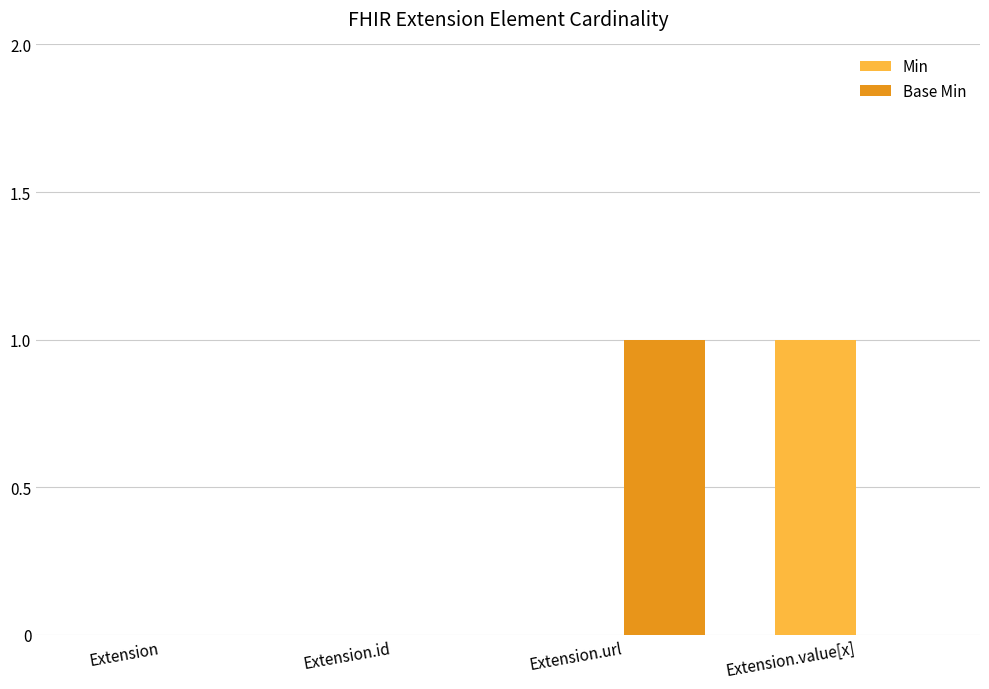

Is it true that Min equals 0 at Extension?

True